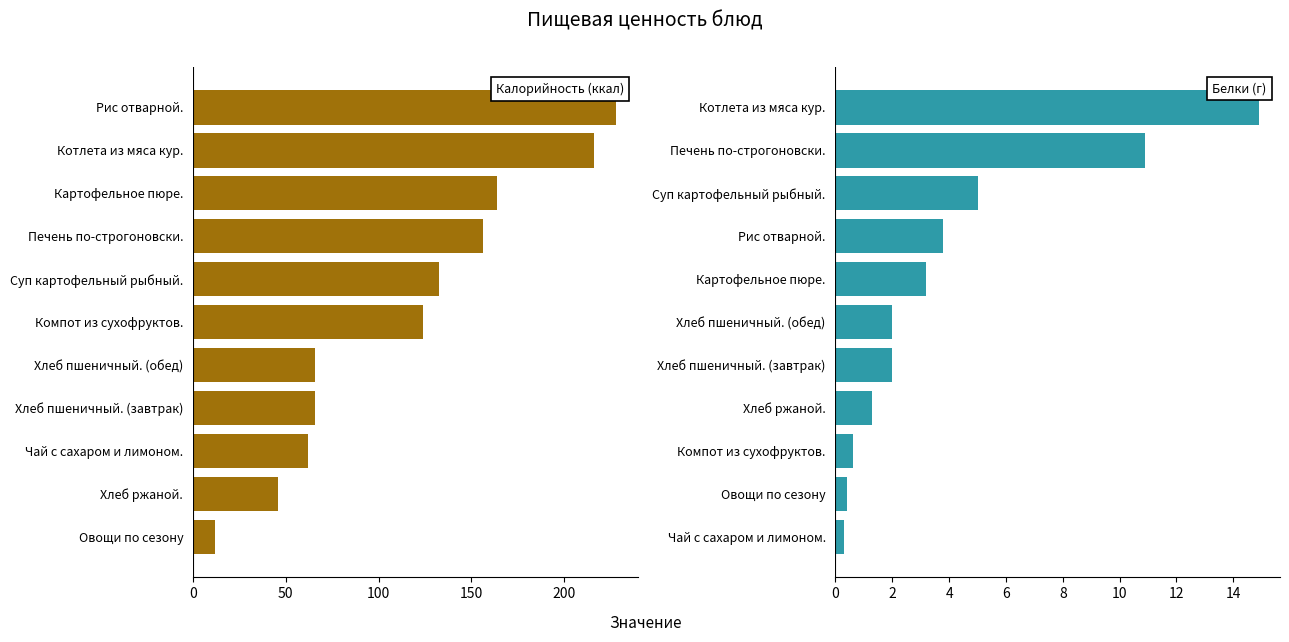

What is the difference between the highest and lowest values at 100?

158.5